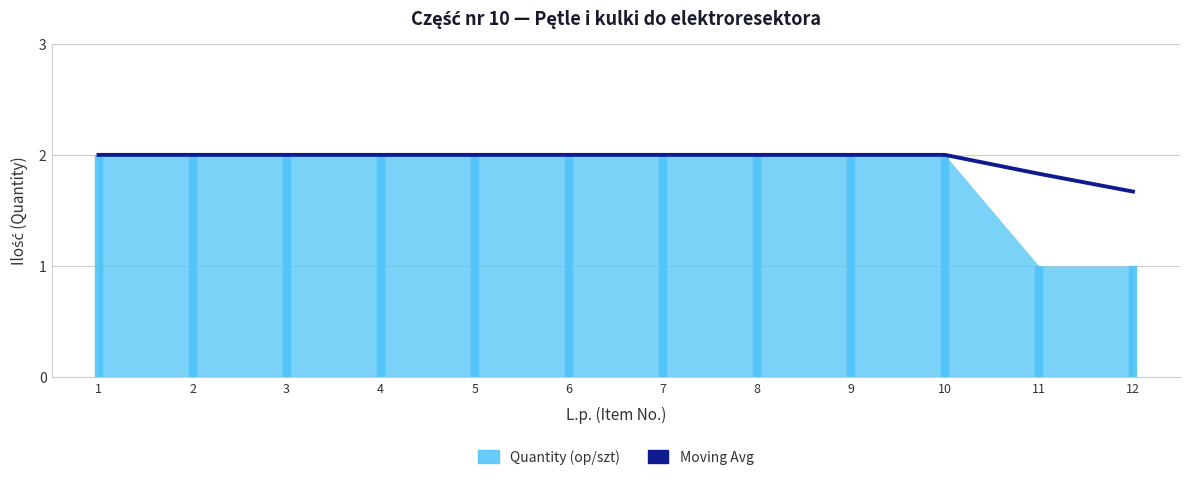

Which has a higher value, 10 or 7?

10